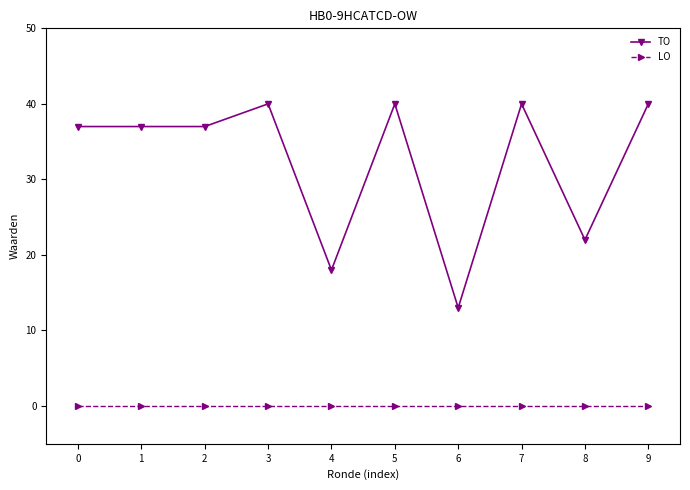

Does the chart have visible grid lines?

No